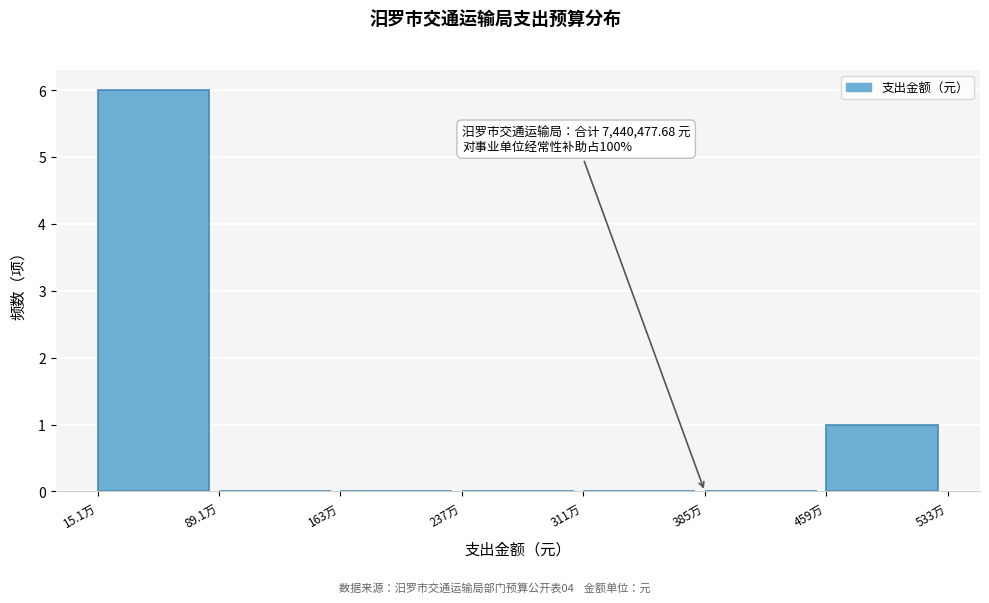

Reading right to left, extract all data points from this chart.

459万=1	385万=0	311万=0	237万=0	163万=0	89.1万=0	15.1万=6